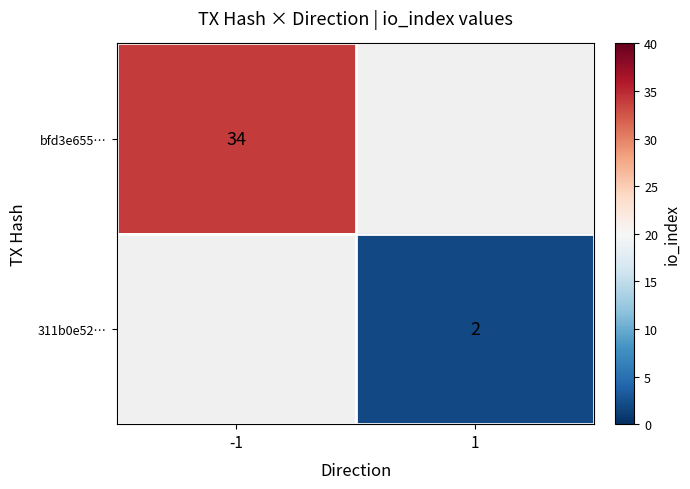

How many distinct data groups are displayed?

2